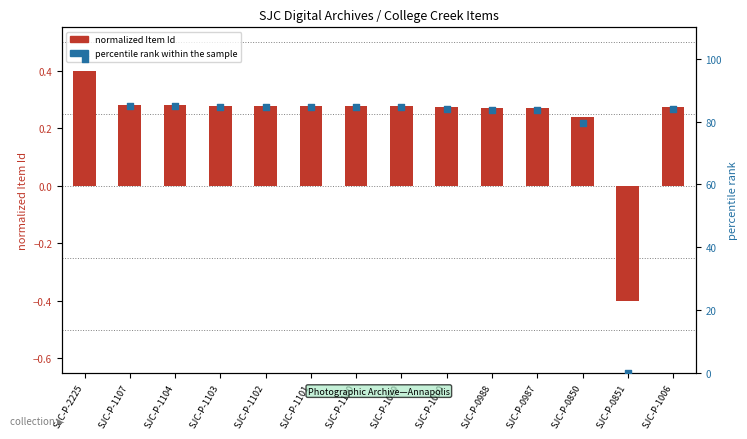

At which category is the sum across all series the highest?

SJC-P-2225